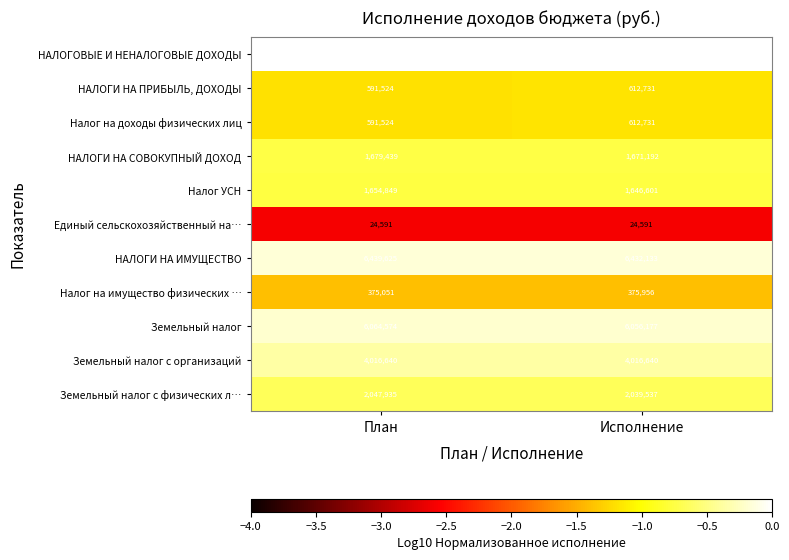

Rank the categories by НАЛОГИ НА ПРИБЫЛЬ, ДОХОДЫ value from highest to lowest.

Исполнение, План